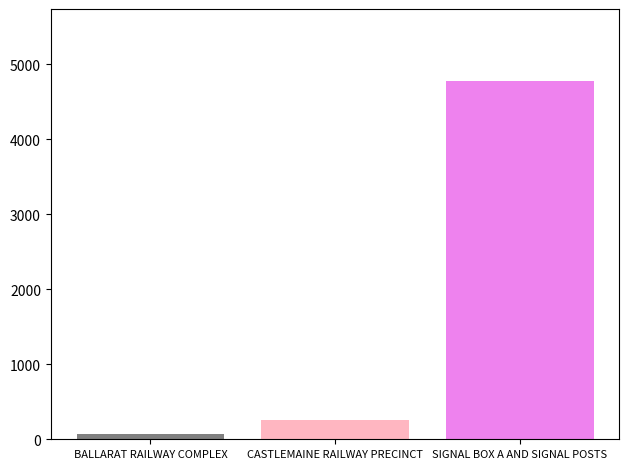

What is the maximum value shown in the chart?

4779